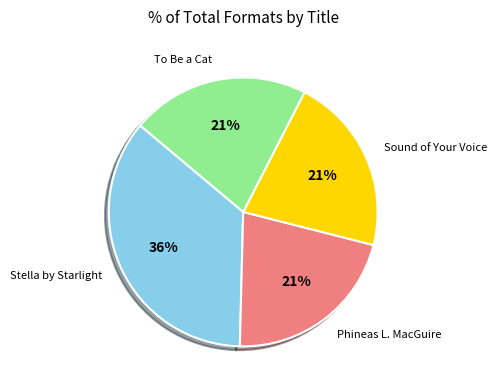

Is there a majority slice in this chart?

No